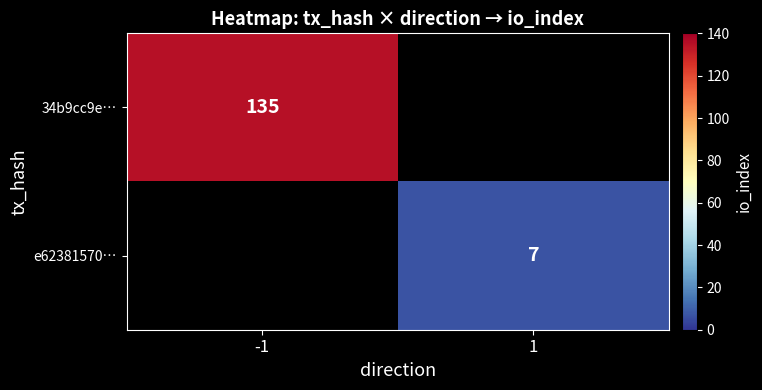

The value of e62381570… at 1 is 4. True or false?

False